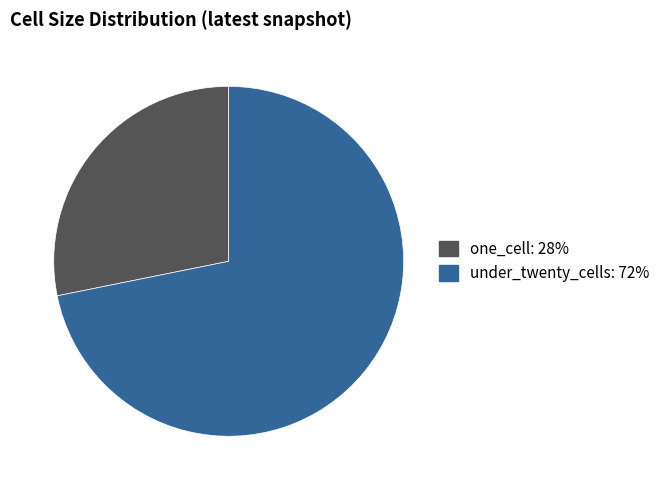

Is there any slice that represents more than half of the pie?

Yes